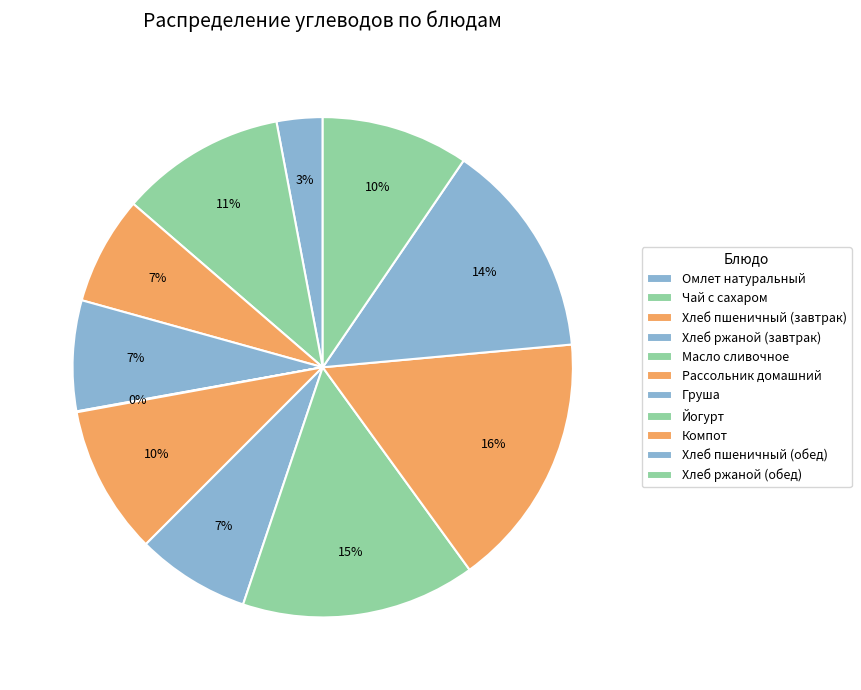

Which slice is the smallest?

Масло сливочное